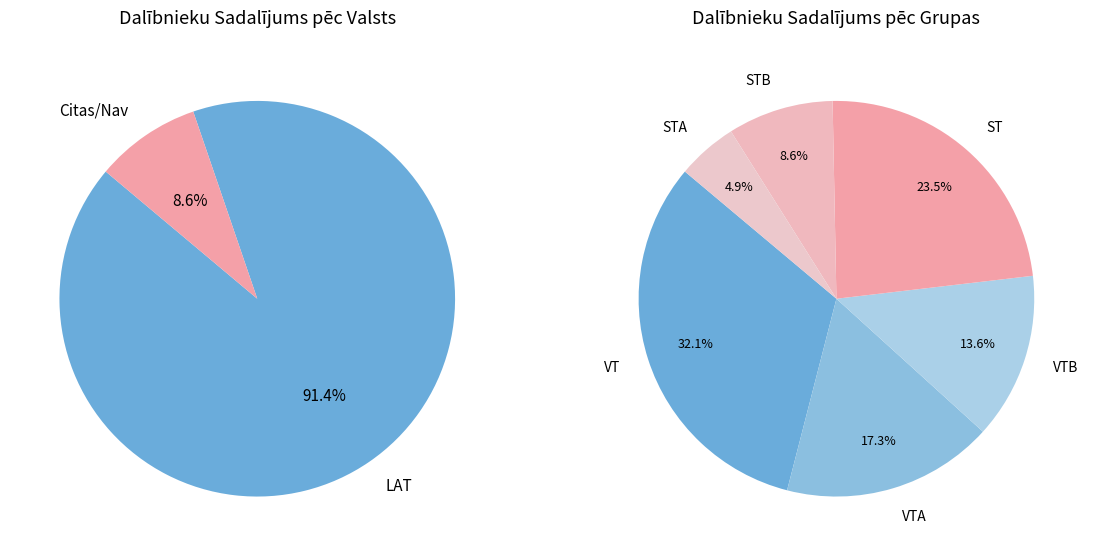

Which category has the biggest portion of the pie?

LAT